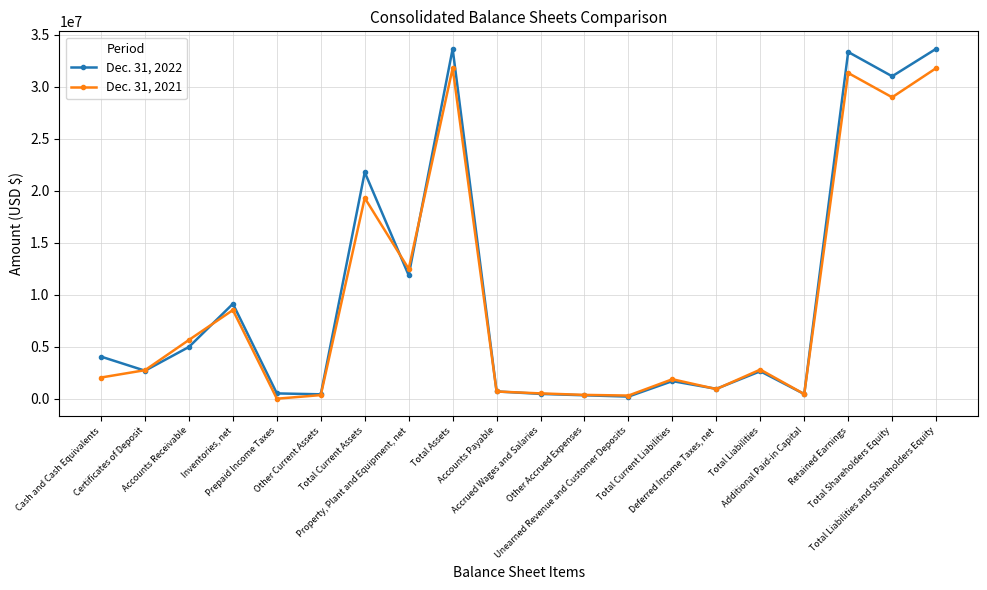

What is the difference between the maximum and minimum values in the Dec. 31, 2022 series?

33422410